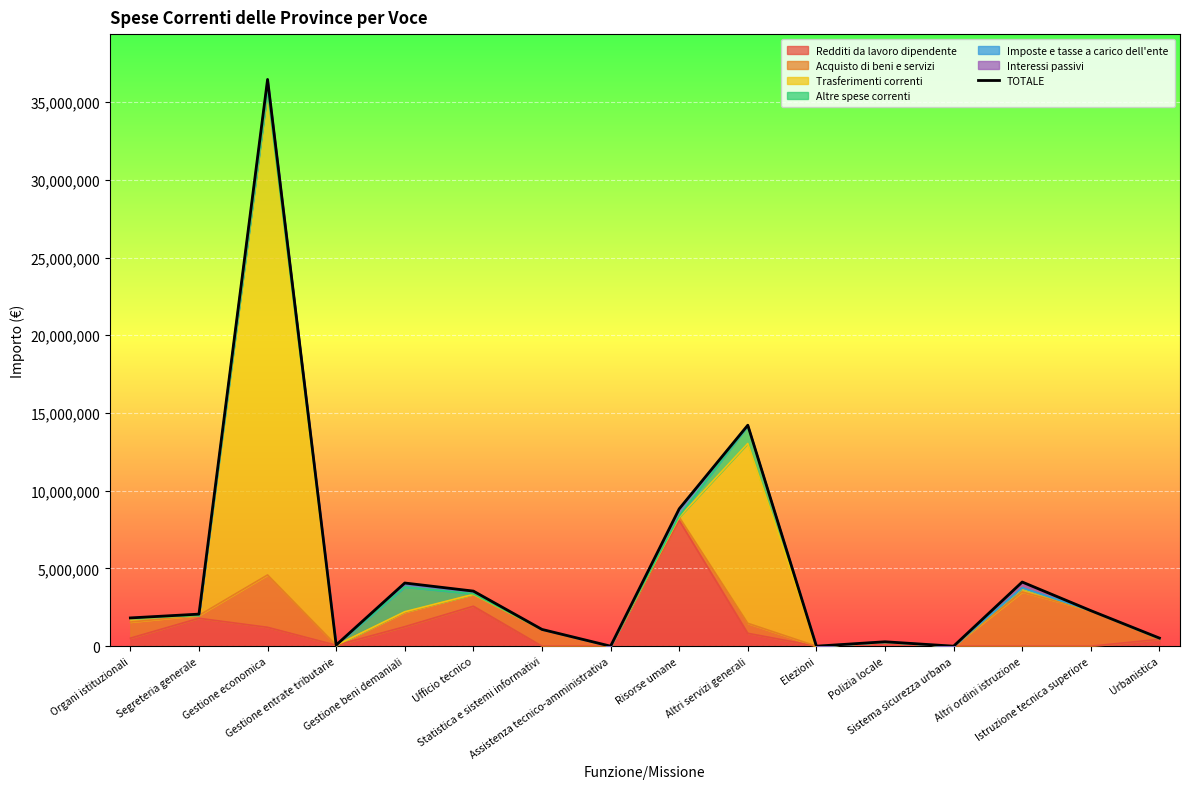

How many points are lower than both their immediate neighbors (excluding endpoints)?

4